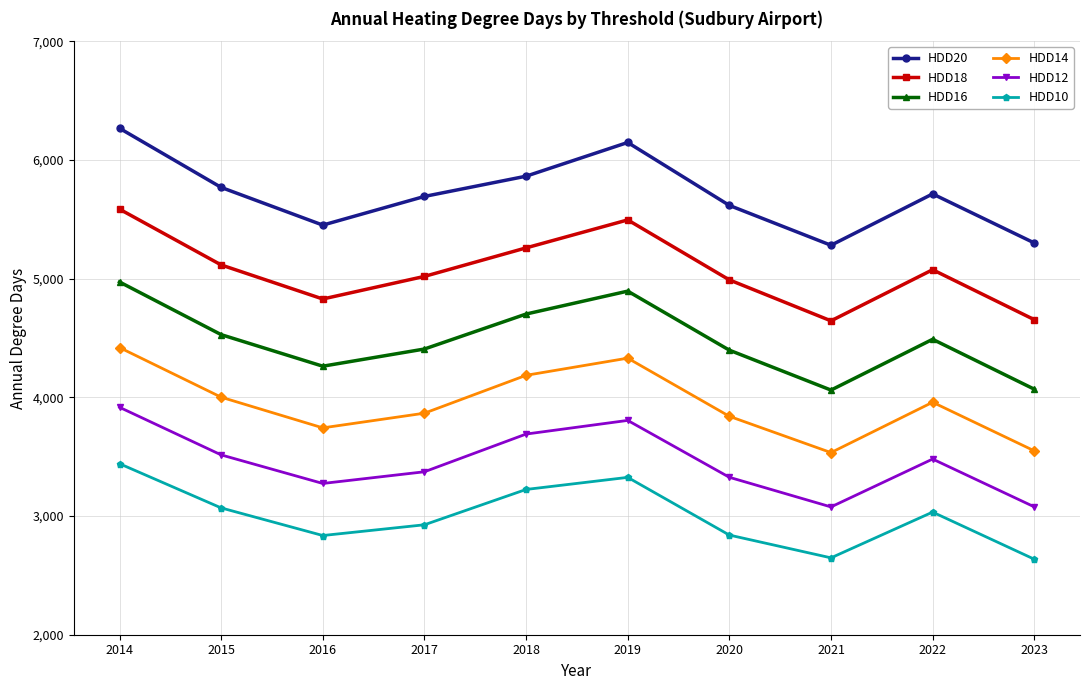

What is the sum of the HDD20 values at 2015 and 2022?

11481.6